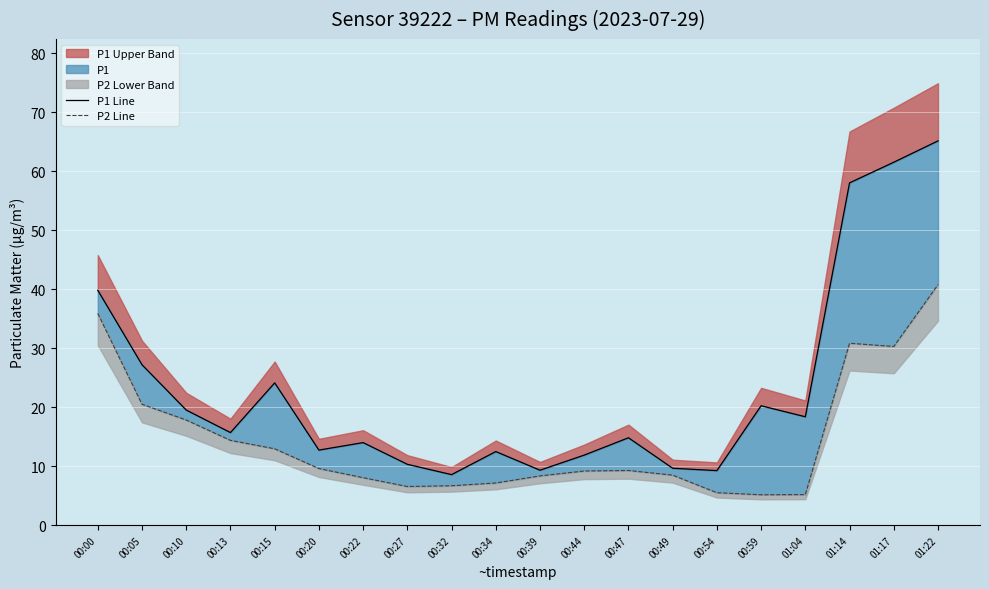

What is the label of the 16th point from the right?

00:15